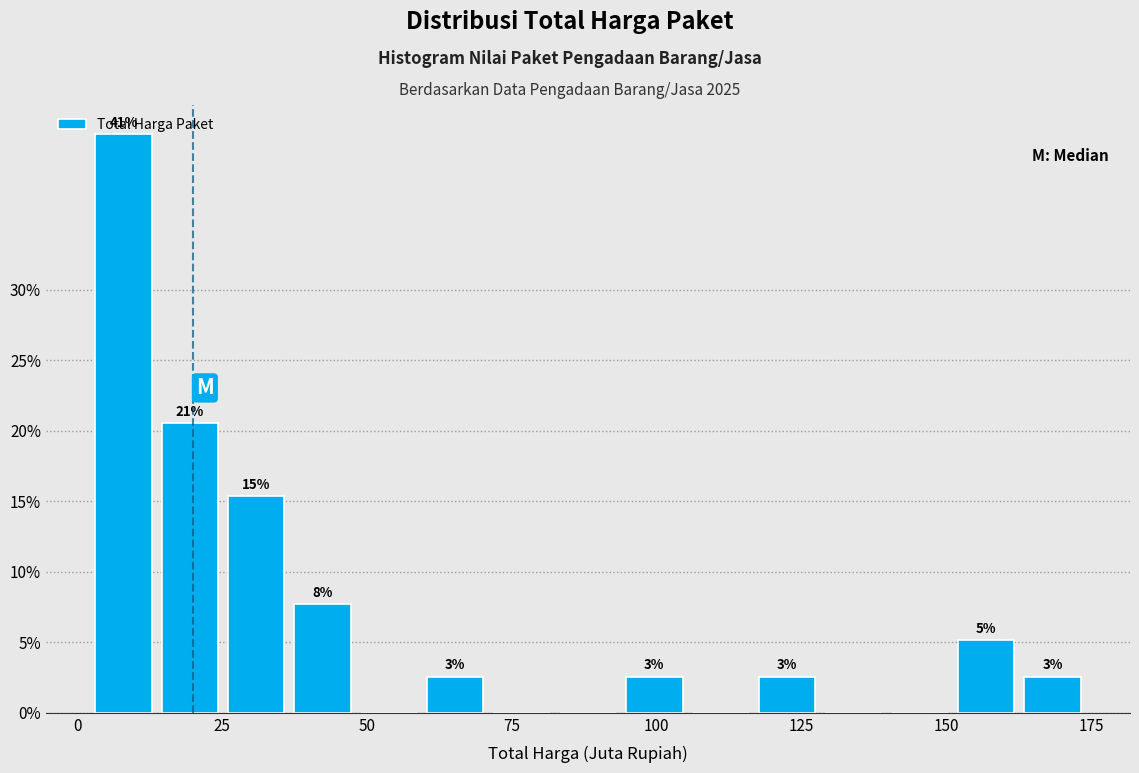

Around what value on the x-axis is the tallest bar? Give the approximate position of its centre, as read against the axis.

10